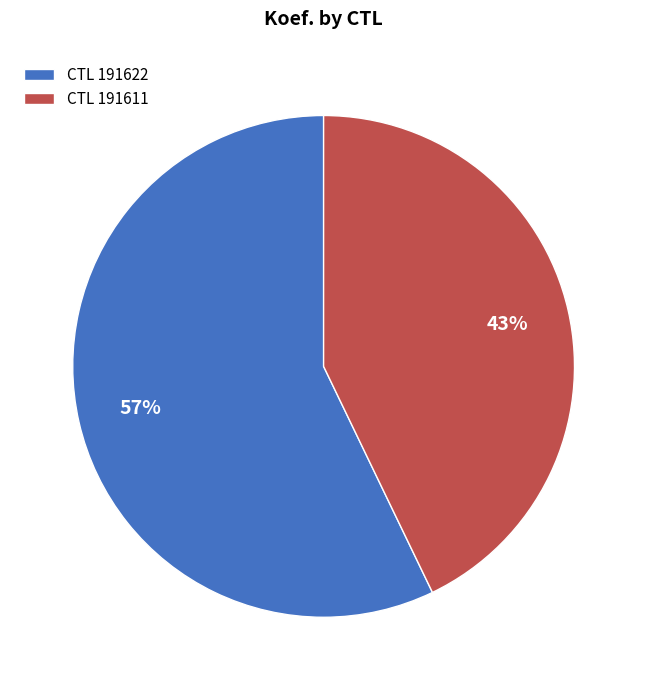

Which slice is the largest?

CTL 191622